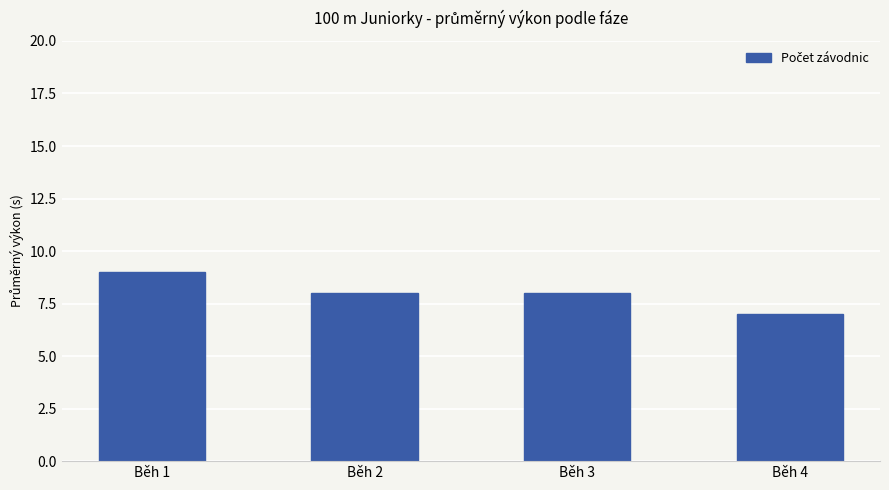

What is the average value?

8